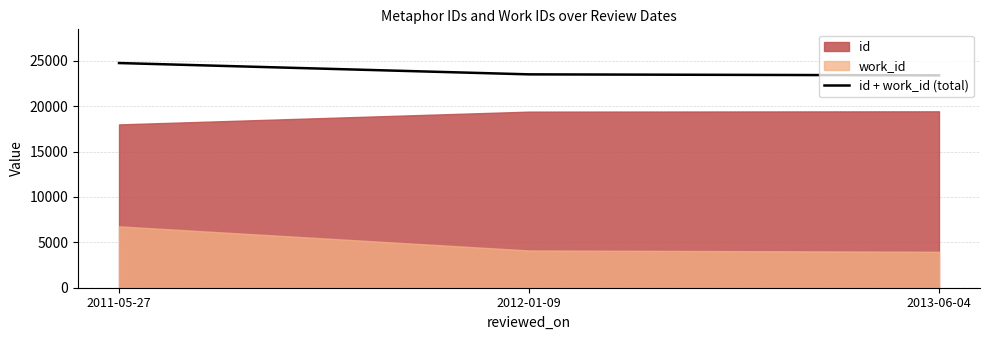

How many values exceed 23517?

1